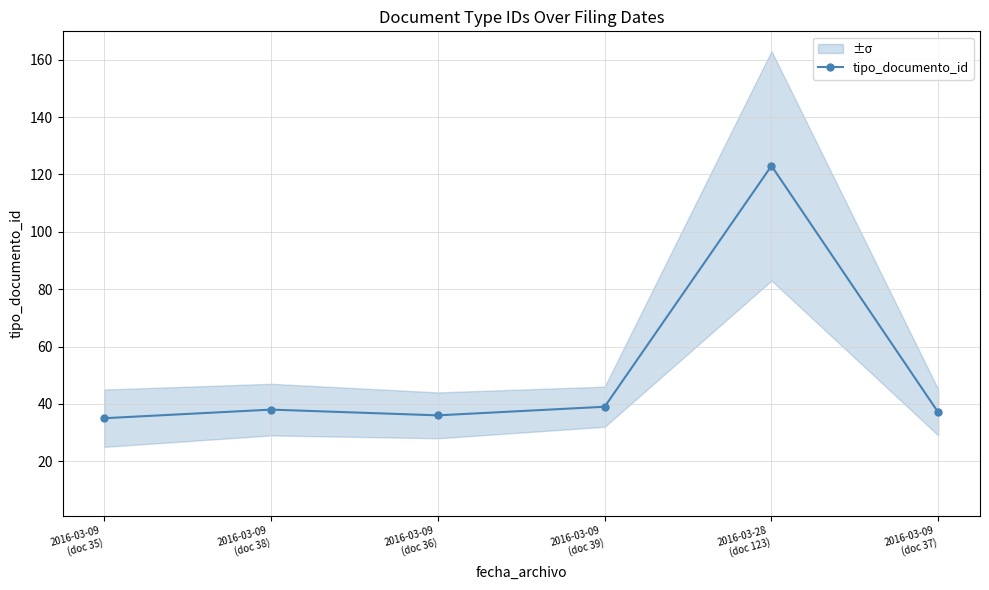

What is the sum of all values?

308